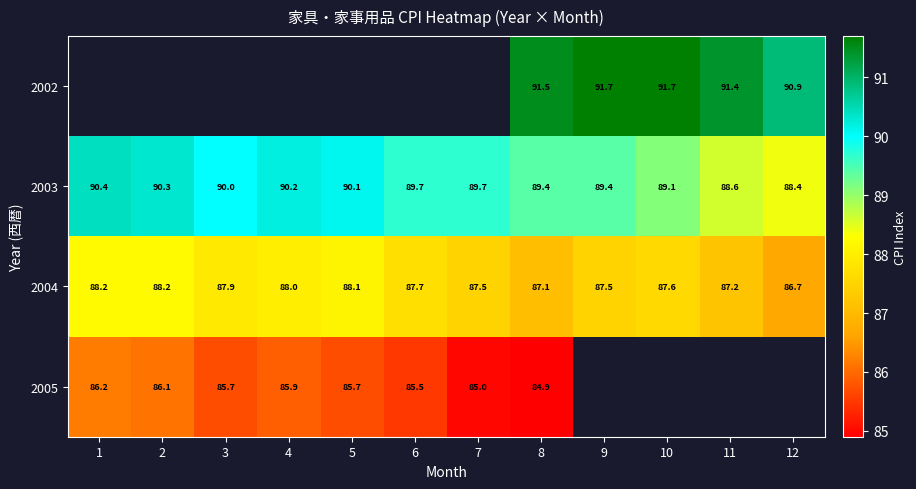

Count the number of data series in this chart.

4